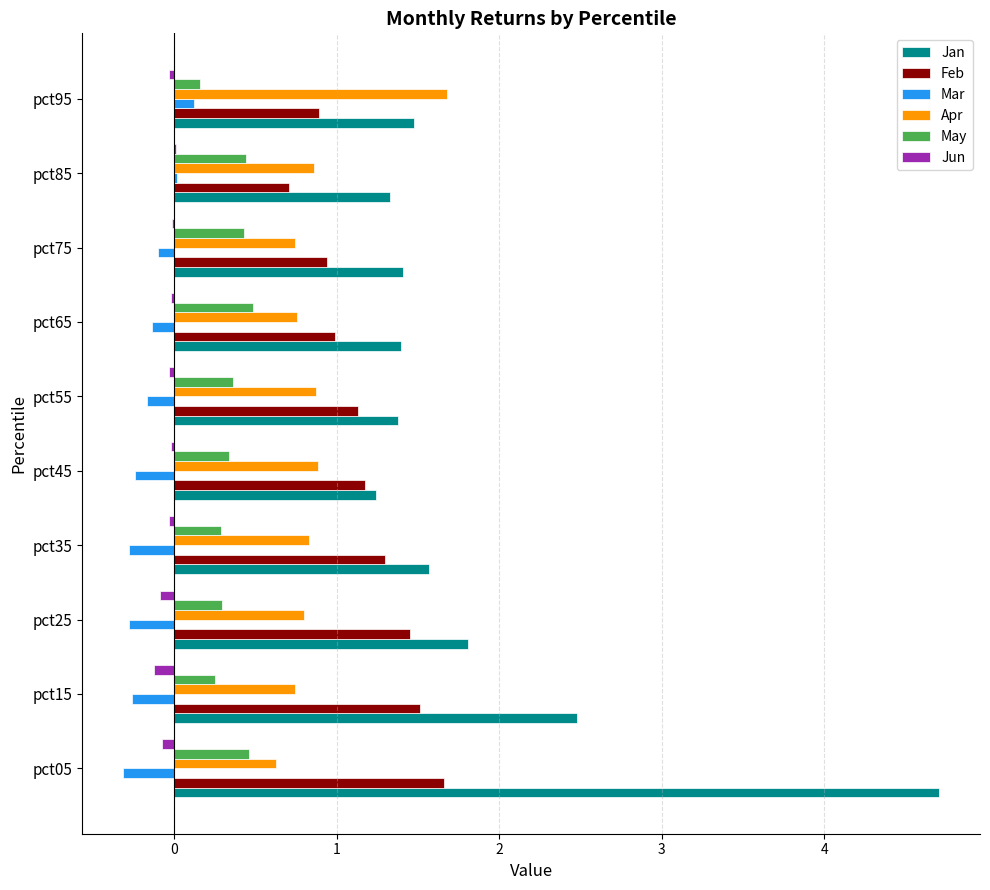

The value of May at pct45 is 0.3. True or false?

True